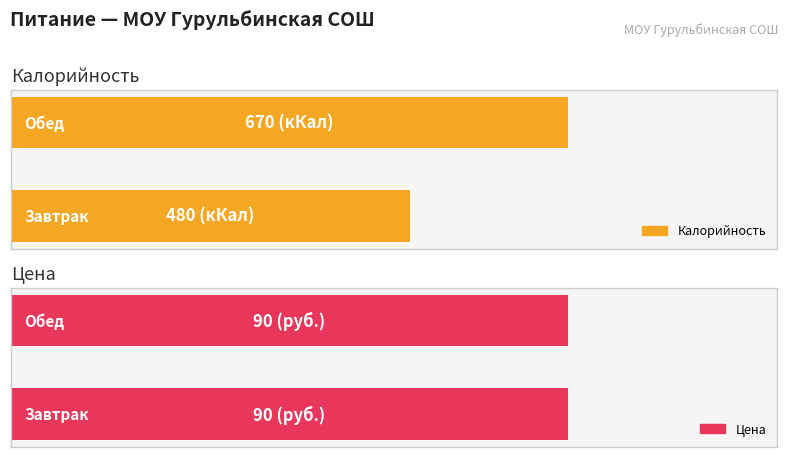

Reading right to left, transcribe all the data shown in this chart.

Калорийность: 670	480
Цена: 90	90